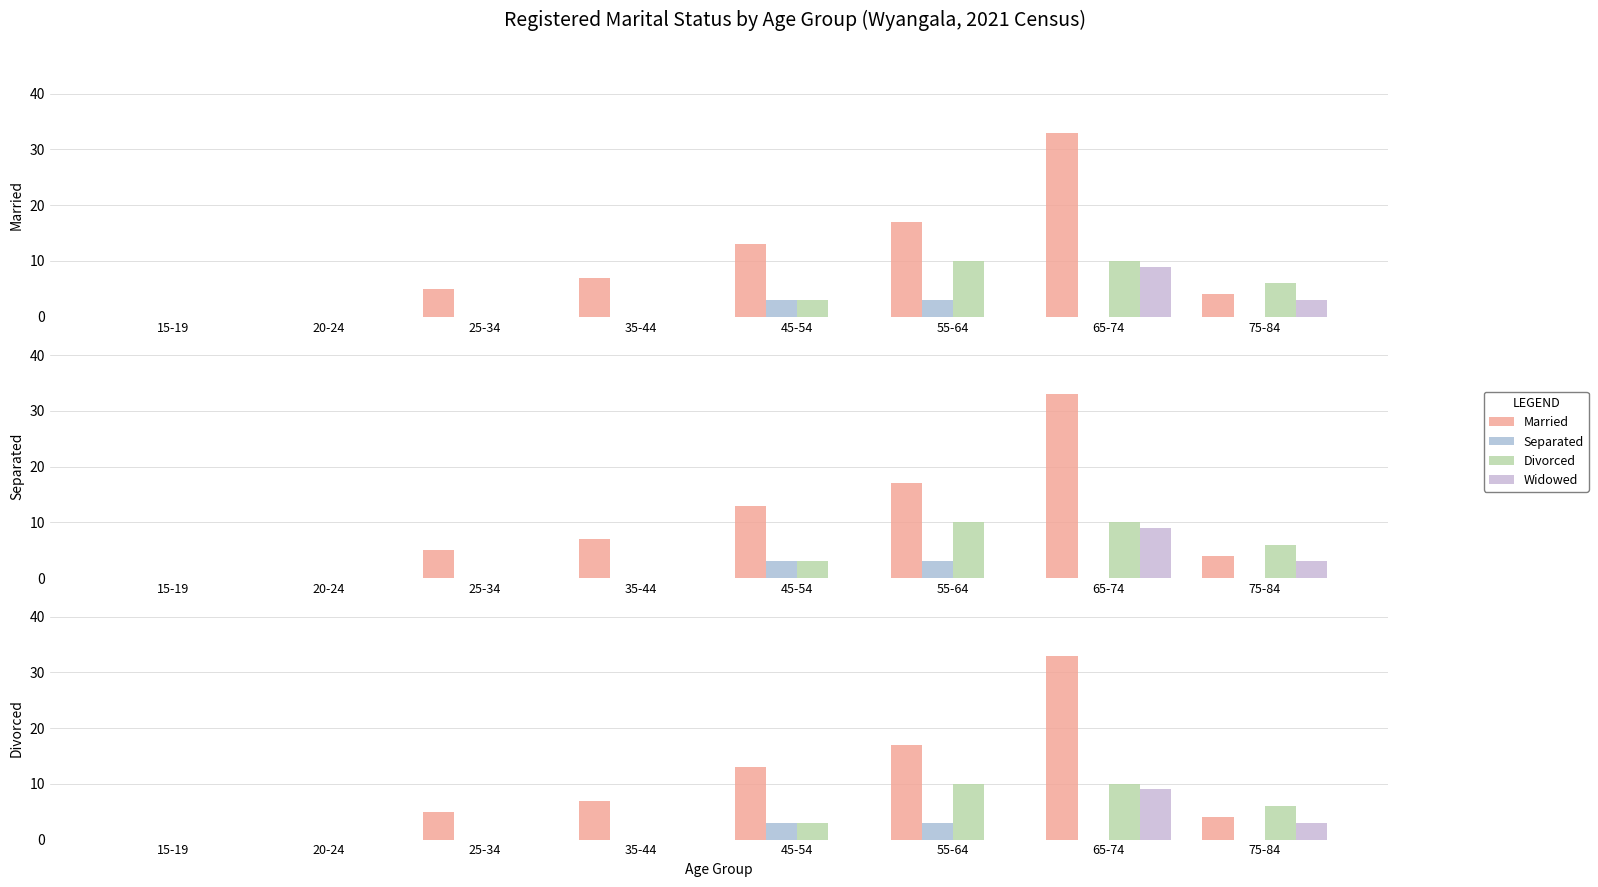

Reading right to left, what are all the values shown in this chart?

Married: 4	33	17	13	7	5	0	0
Separated: 0	0	3	3	0	0	0	0
Divorced: 6	10	10	3	0	0	0	0
Widowed: 3	9	0	0	0	0	0	0